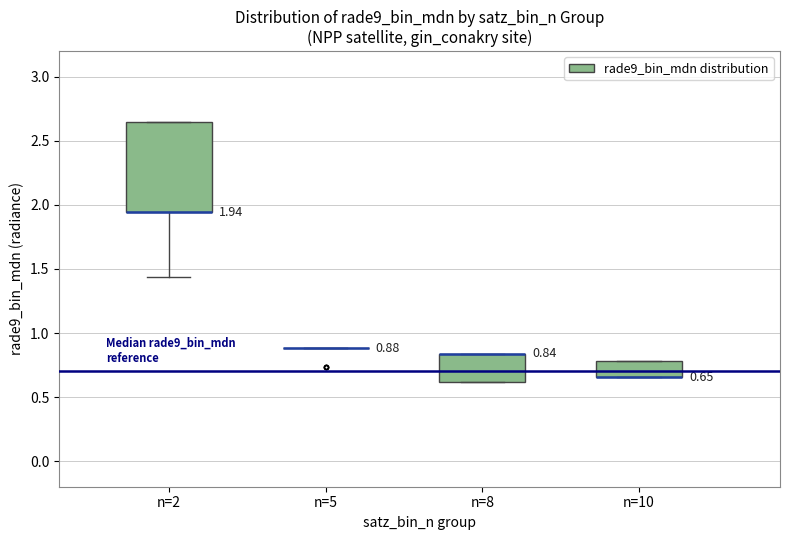

Which box is the tallest, from its lower edge to its upper edge?

n=2